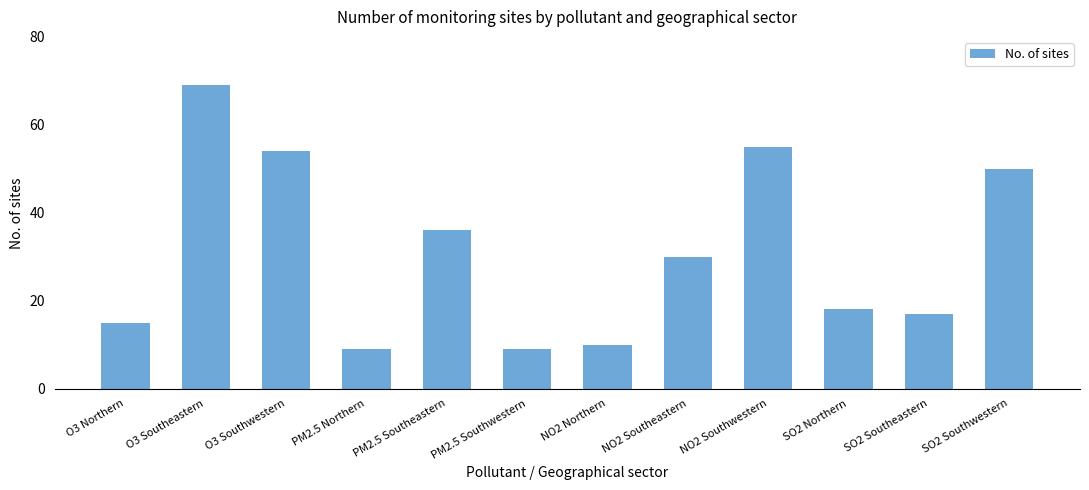

What is the label of the 1st bar from the right?

SO2 Southwestern